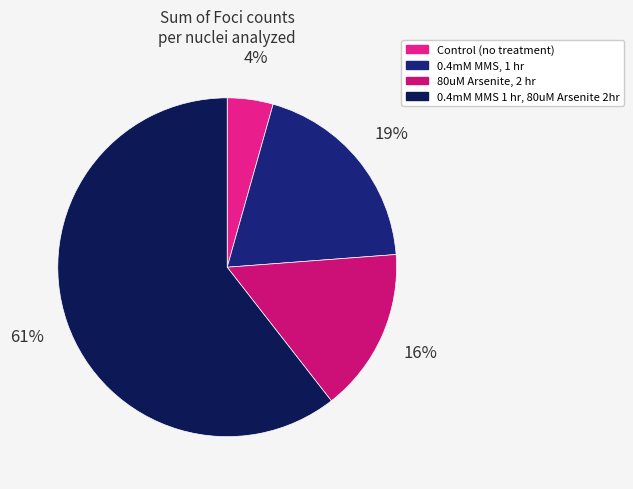

How many segments does this pie chart have?

4